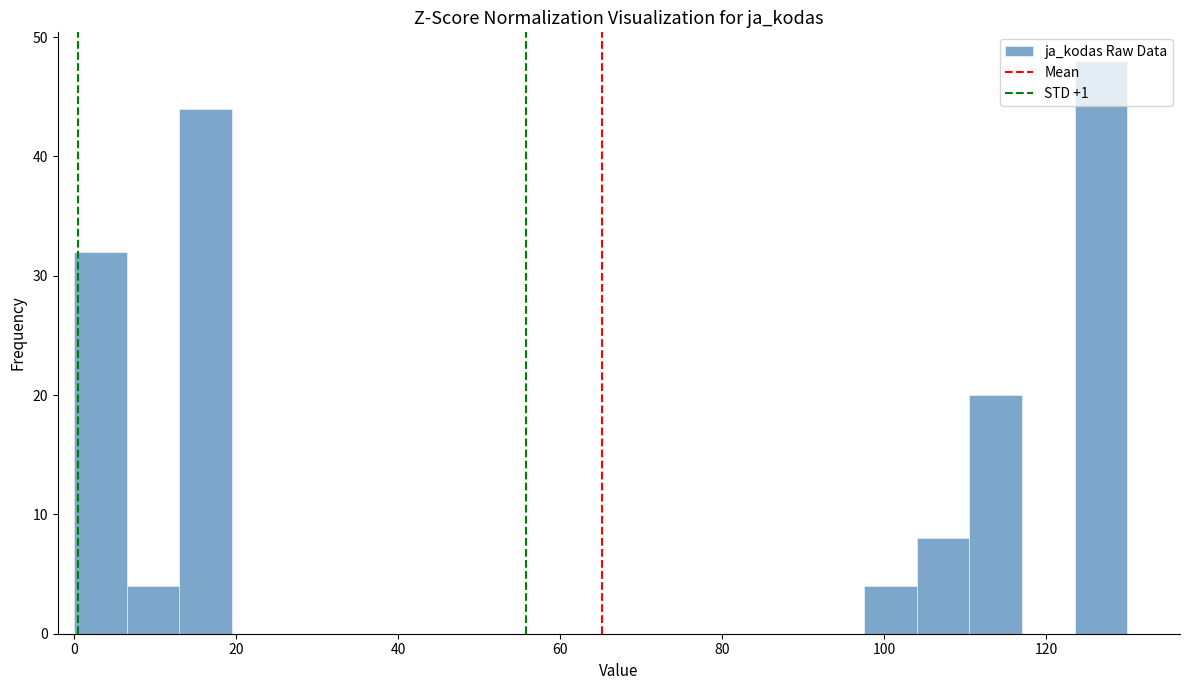

Around what value on the x-axis is the tallest bar? Give the approximate position of its centre, as read against the axis.

126